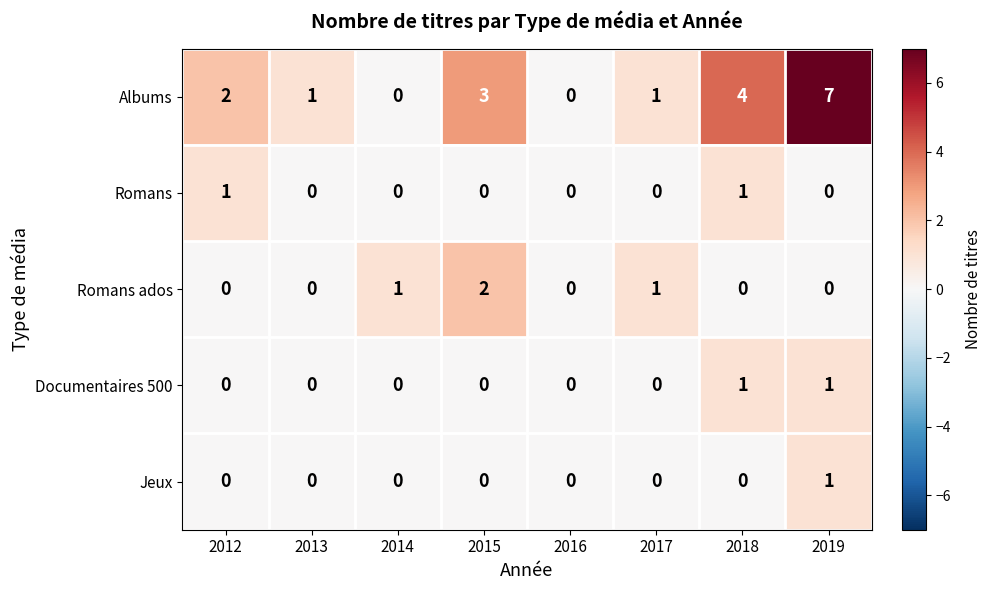

How many Documentaires 500 values are between 0 and 1?

8